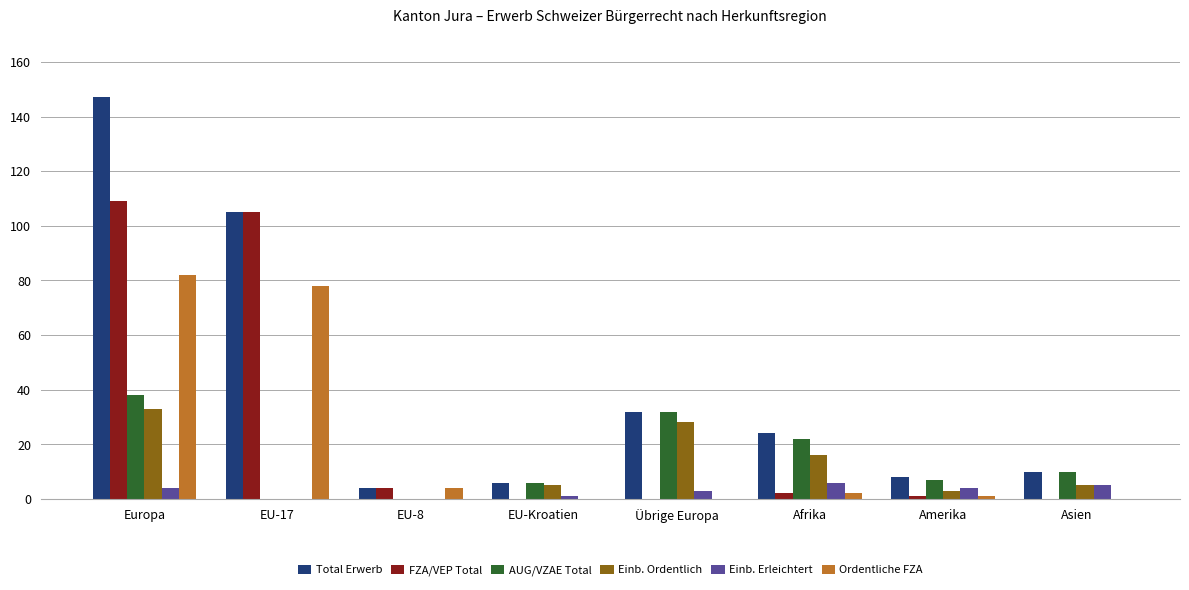

What is the average value of the AUG/VZAE Total series?

14